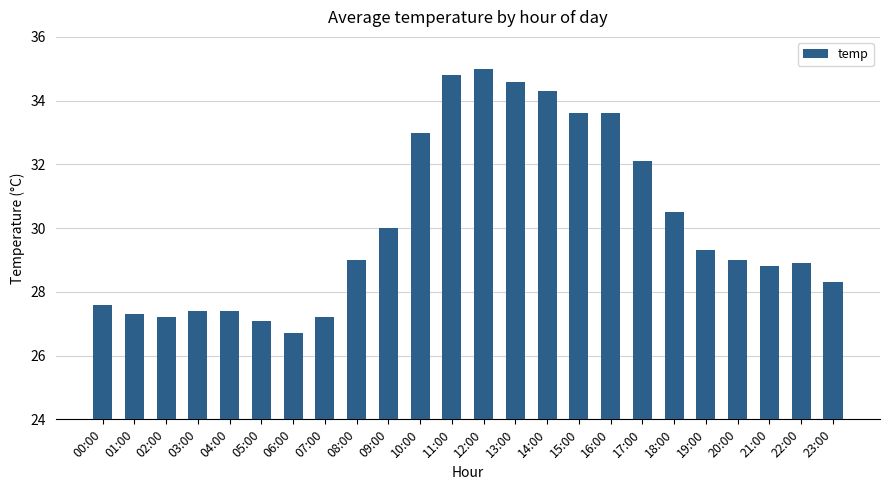

Which category has the highest value across all series?

12:00